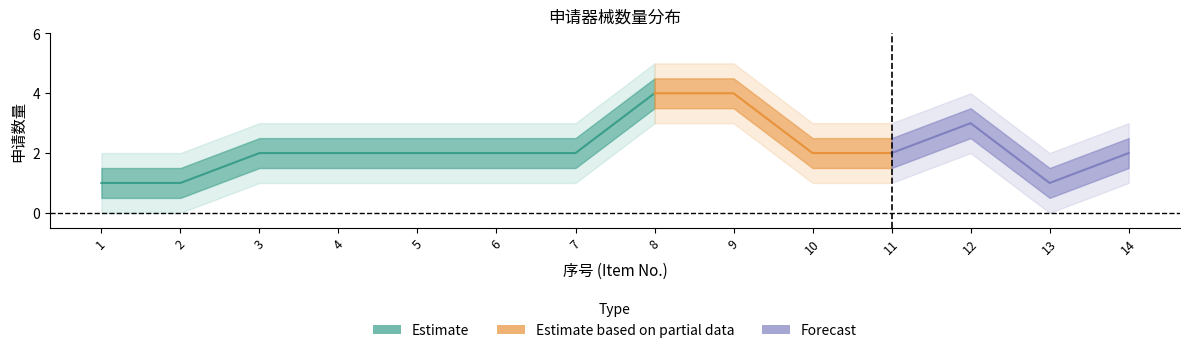

The chart shows a value of 2 at 6. True or false?

True